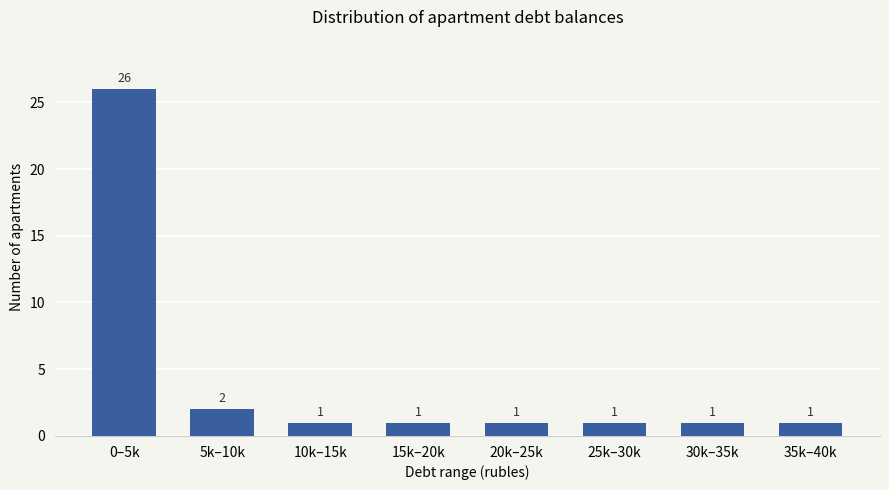

Reading left to right, list all the values displayed in this chart.

0–5k=26	5k–10k=2	10k–15k=1	15k–20k=1	20k–25k=1	25k–30k=1	30k–35k=1	35k–40k=1